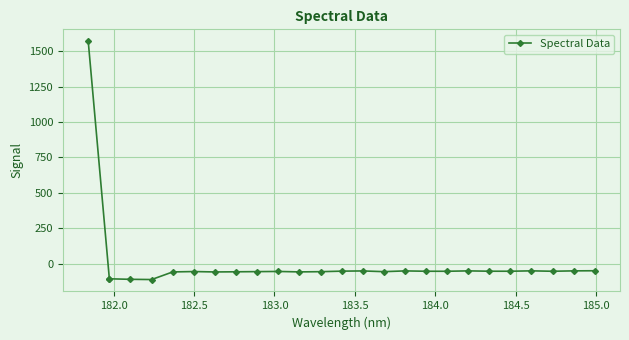

How many lines are shown in the chart?

1